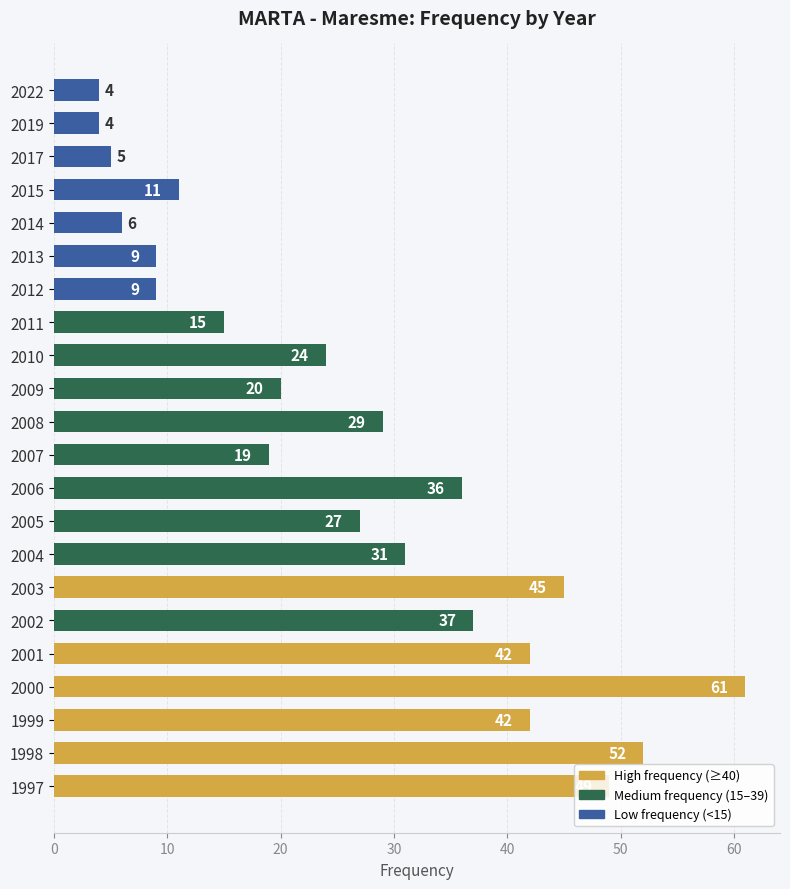

The chart shows a value of 29 at 2008. True or false?

True